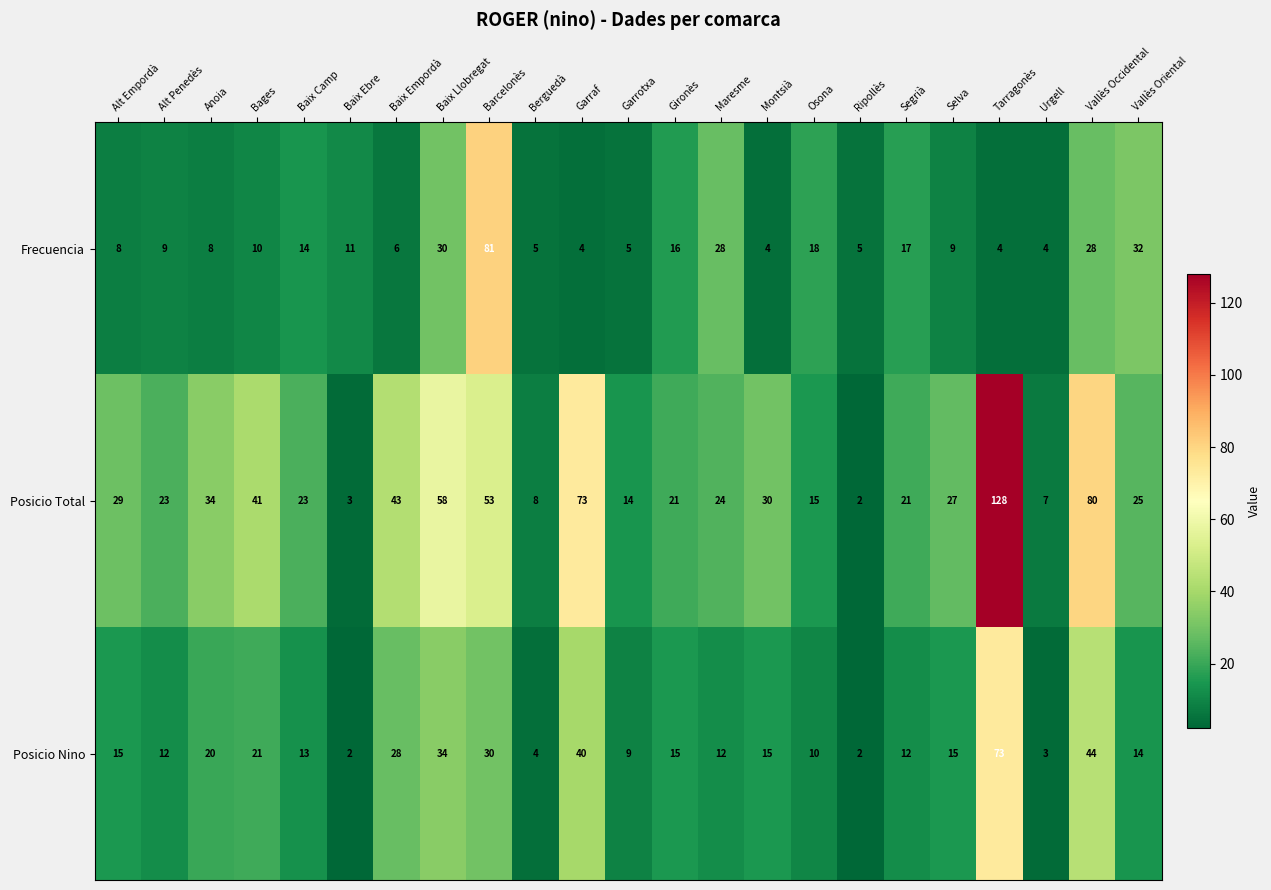

Rank the series by their maximum value, from lowest to highest.

Posicio Nino, Frecuencia, Posicio Total